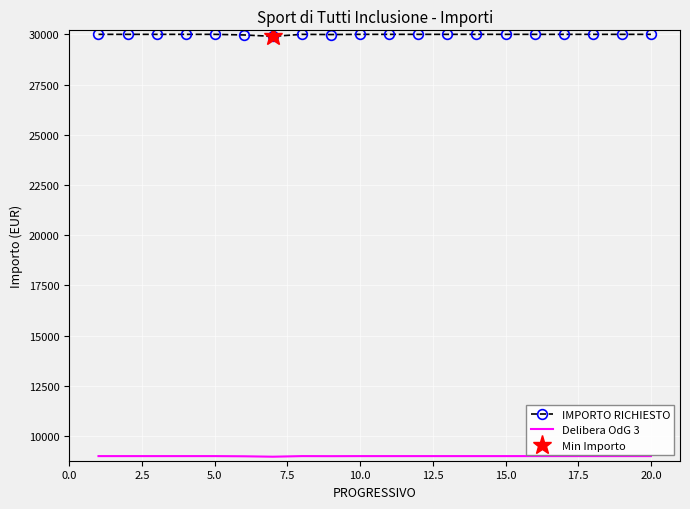

What is the highest value of the Delibera OdG 3 series?

9000